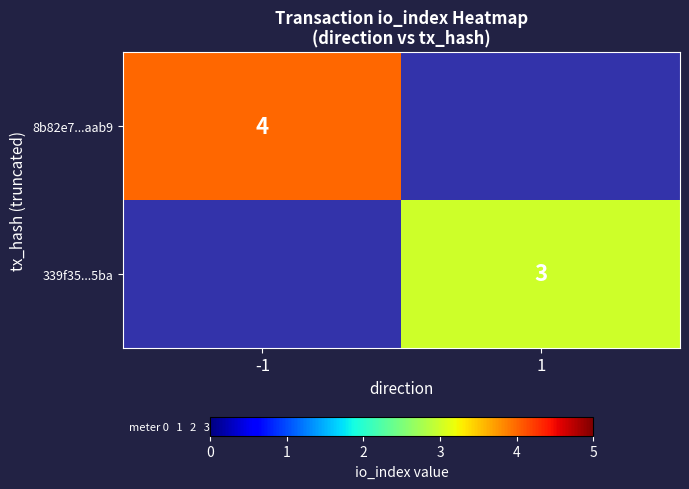

Is it true that 339f35...5ba equals 3 at 1?

True